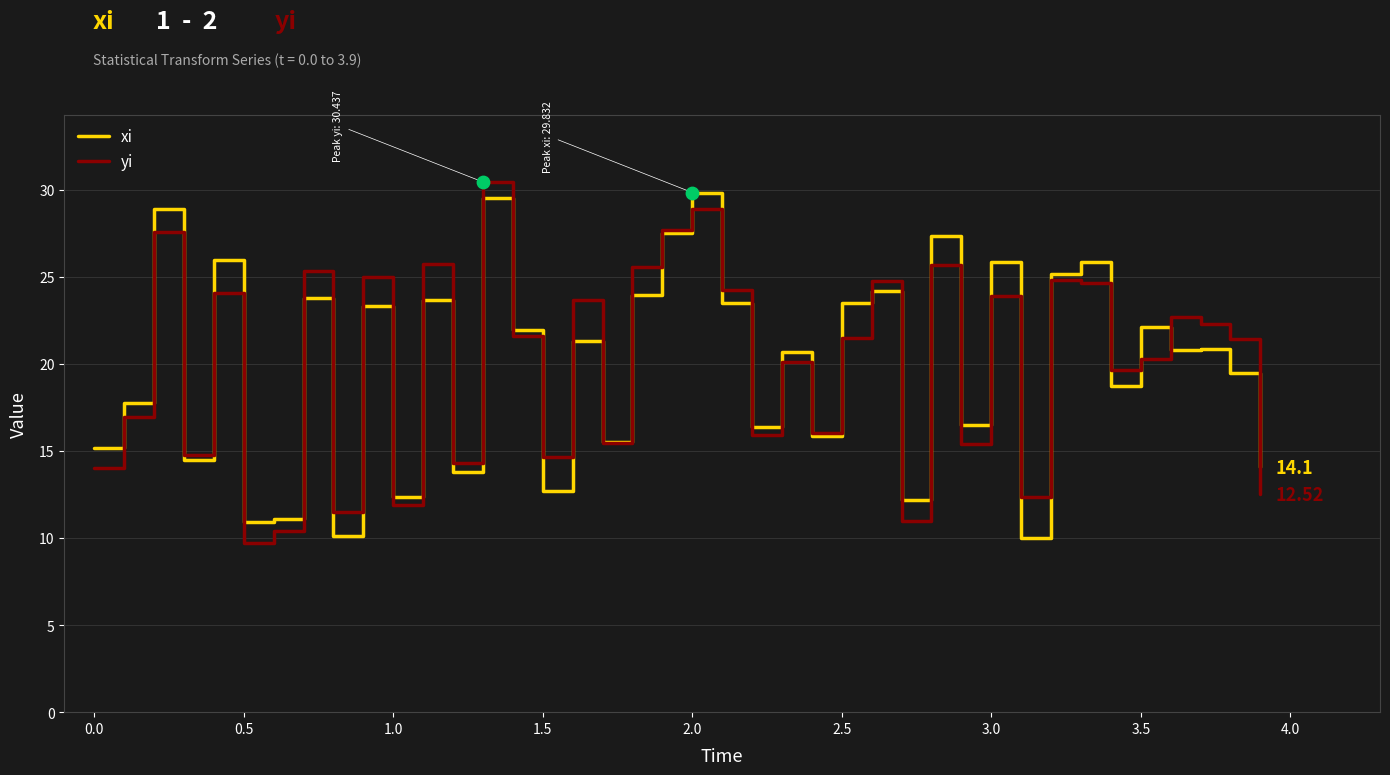

What are all the series names shown in the legend?

xi, yi